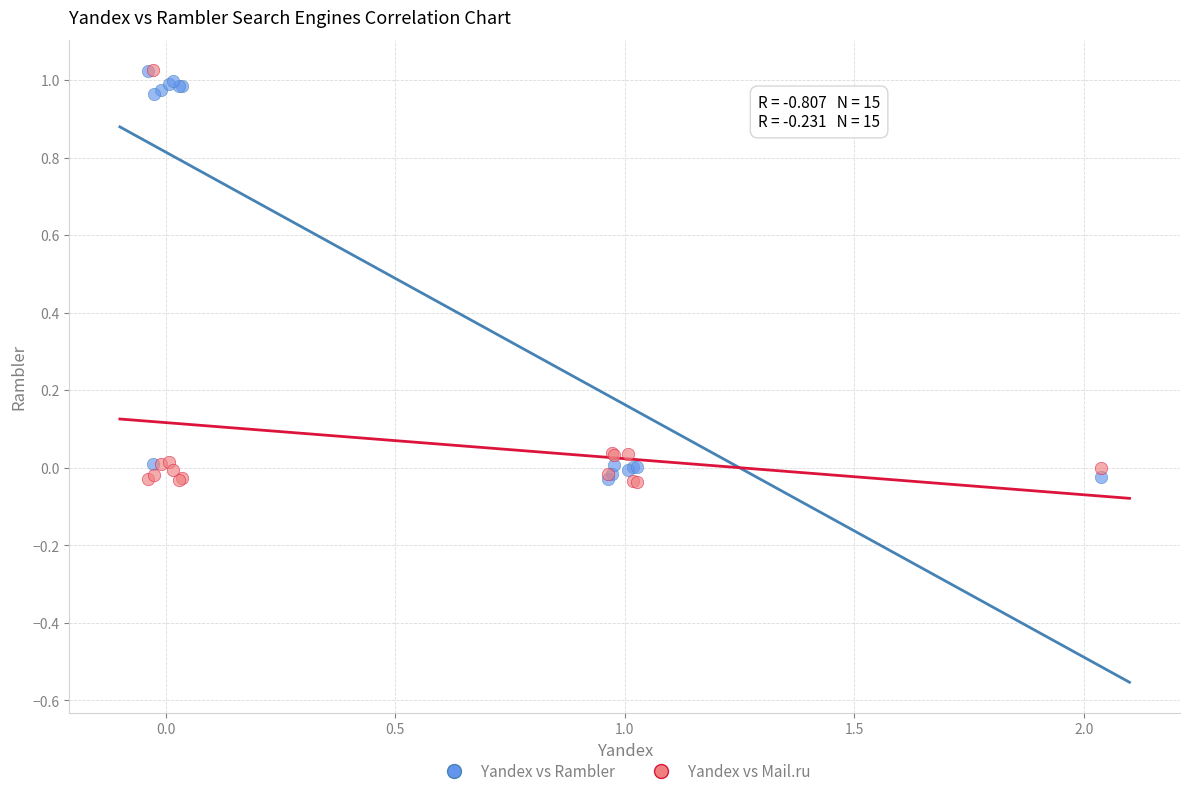

What are all the series names shown in the legend?

Yandex vs Rambler, Yandex vs Mail.ru